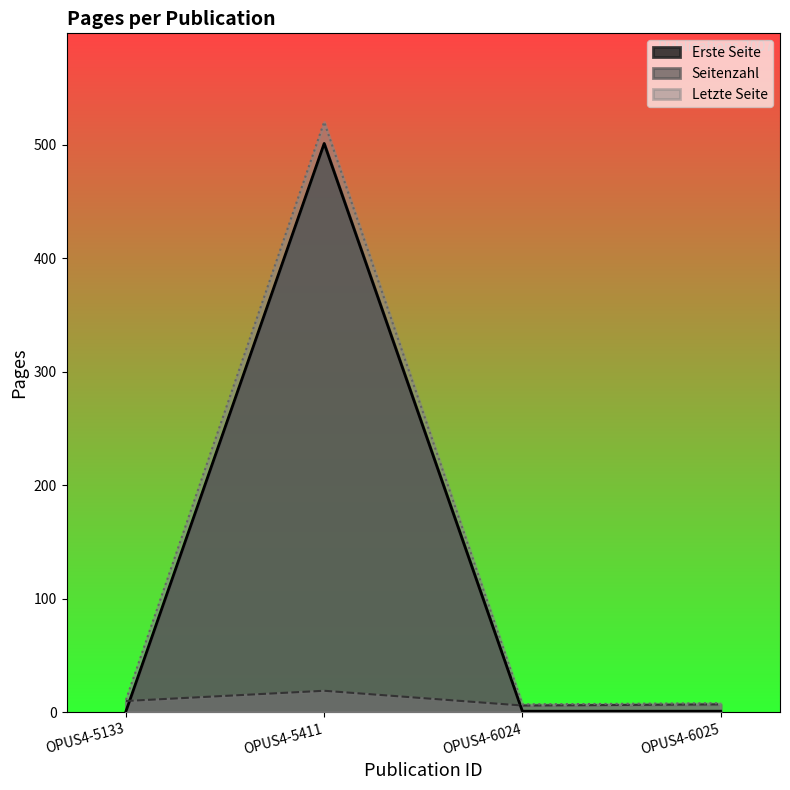

What is the sum of the Erste Seite values at OPUS4-5411 and OPUS4-6025?

502